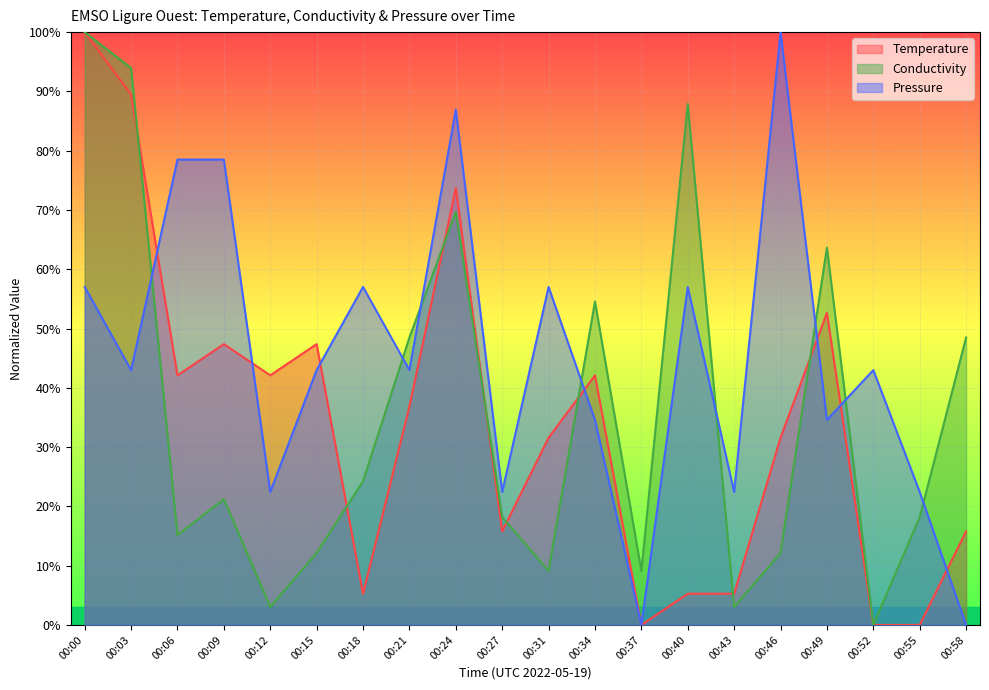

Is it true that Pressure equals 0.2 at 00:06?

False